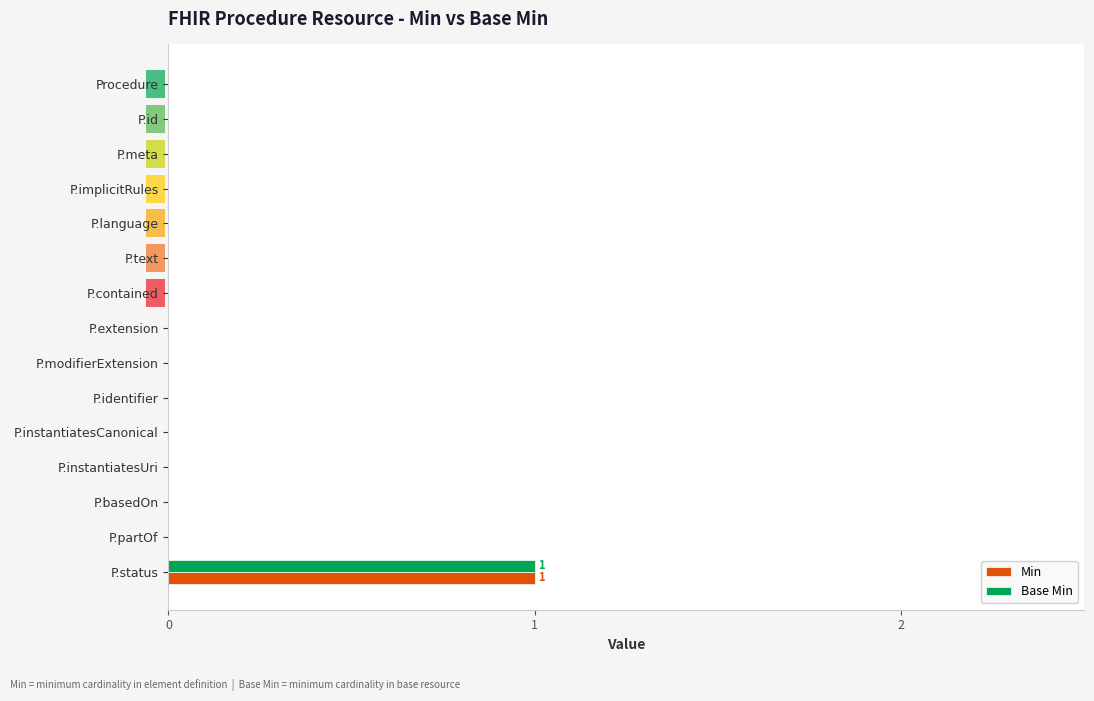

What is the sum of all Base Min values?

1